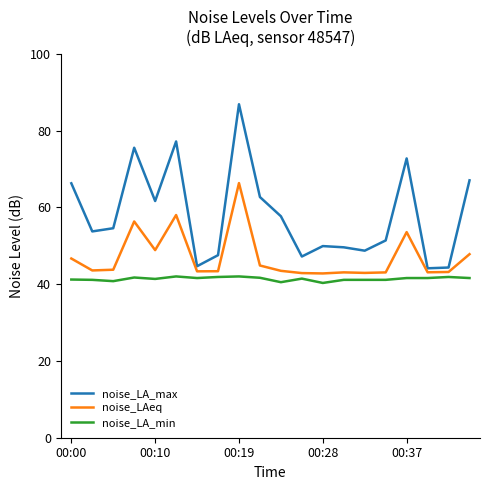

Rank the series by their average value, from lowest to highest.

noise_LA_min, noise_LAeq, noise_LA_max